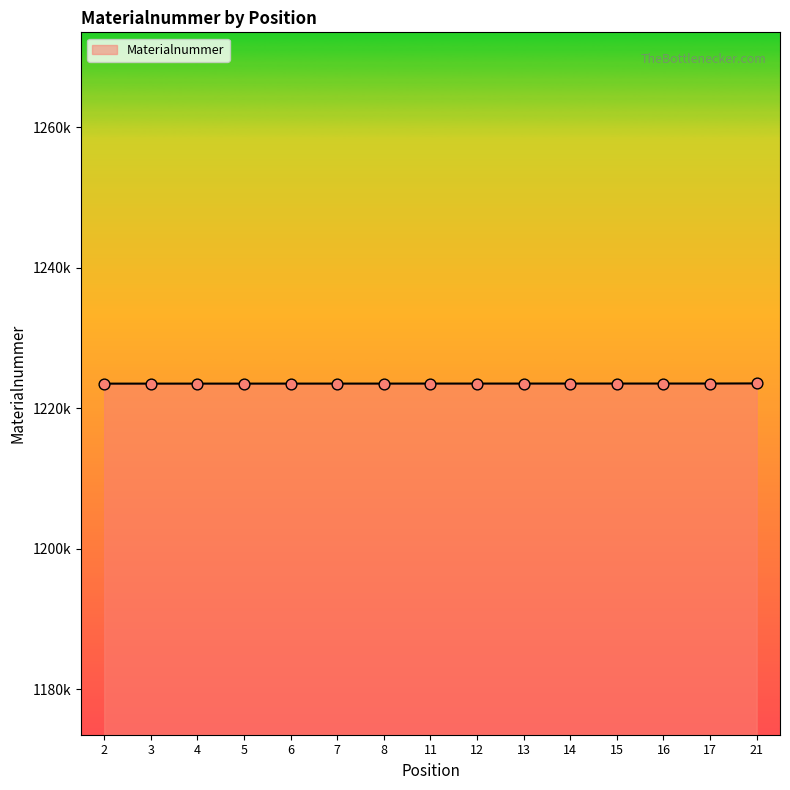

Does the chart have visible grid lines?

No